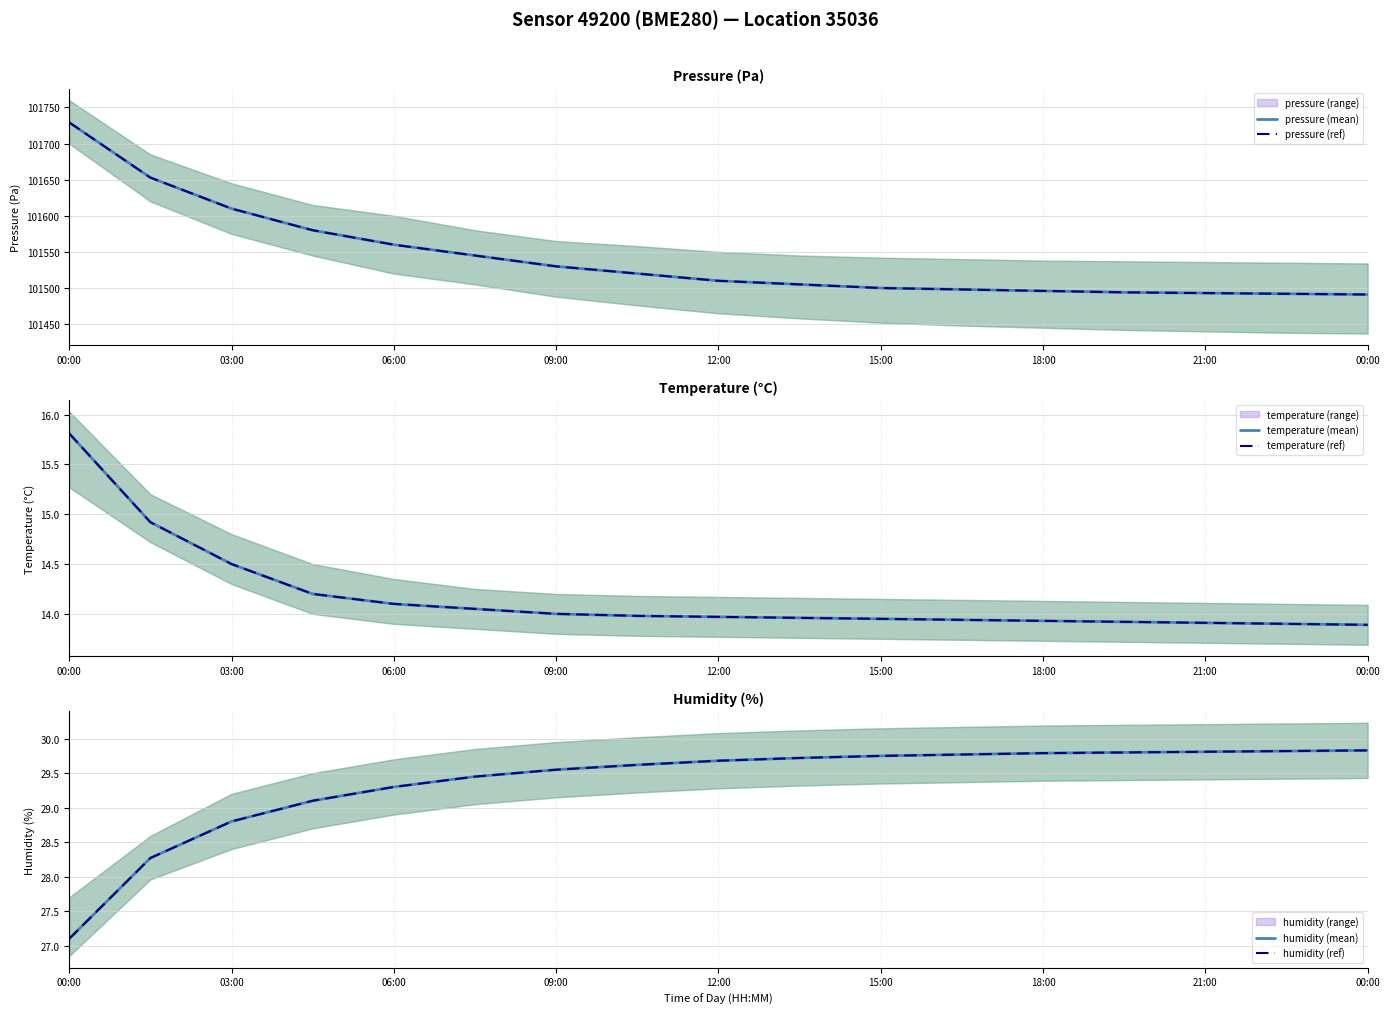

List the series in order of their peak value, highest first.

pressure (mean), pressure (ref), humidity (mean), humidity (ref), temperature (mean), temperature (ref)